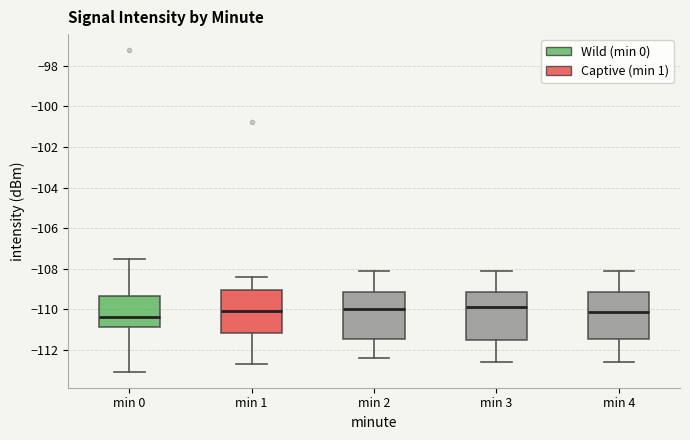

Reading left to right, transcribe this box plot: for each box, give where its median line is, the range the box spans, and where its two whiskers end, as read against the y-axis. The values are not printed on the chart, so give them approximately, as read against the axis.

min 0: median -110.4, box -110.8 to -109.4, whiskers -113.0 to -107.6
min 1: median -110.0, box -111.2 to -109.0, whiskers -112.6 to -108.4
min 2: median -110.0, box -111.4 to -109.2, whiskers -112.4 to -108.0
min 3: median -109.8, box -111.4 to -109.2, whiskers -112.6 to -108.0
min 4: median -110.2, box -111.4 to -109.2, whiskers -112.6 to -108.0